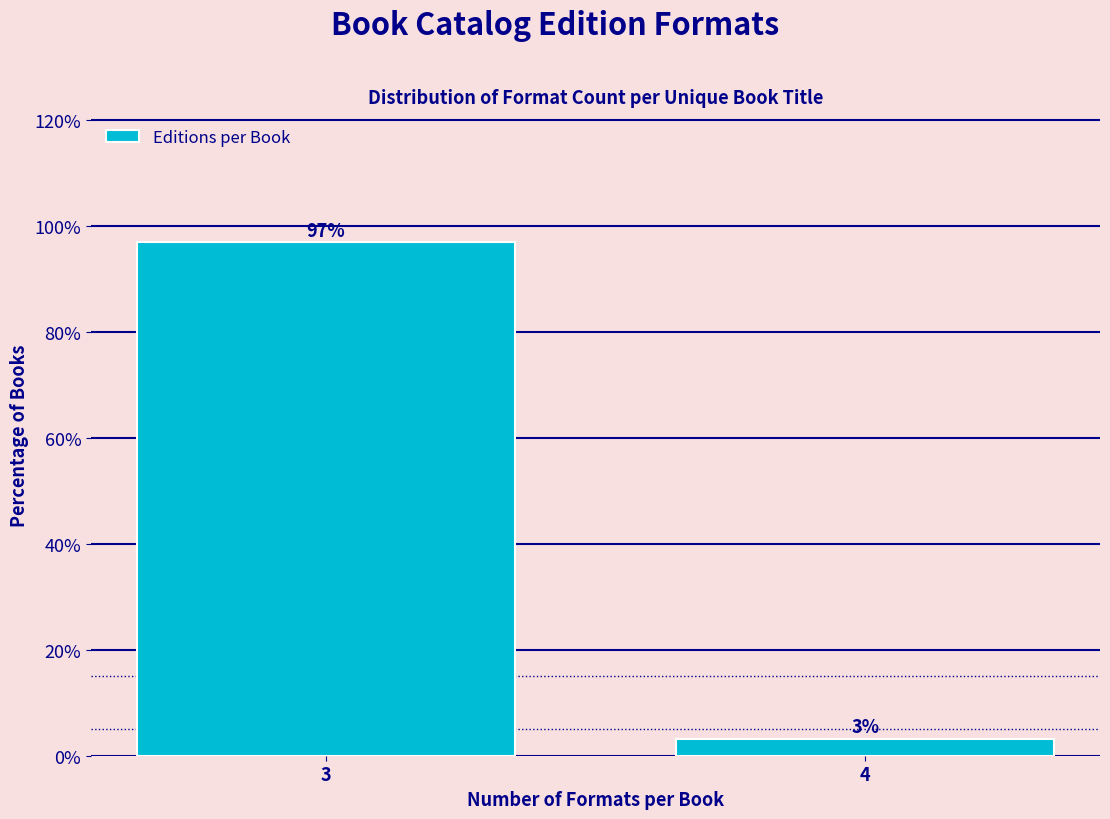

What is the value of the 1st bar from the left?

96.9